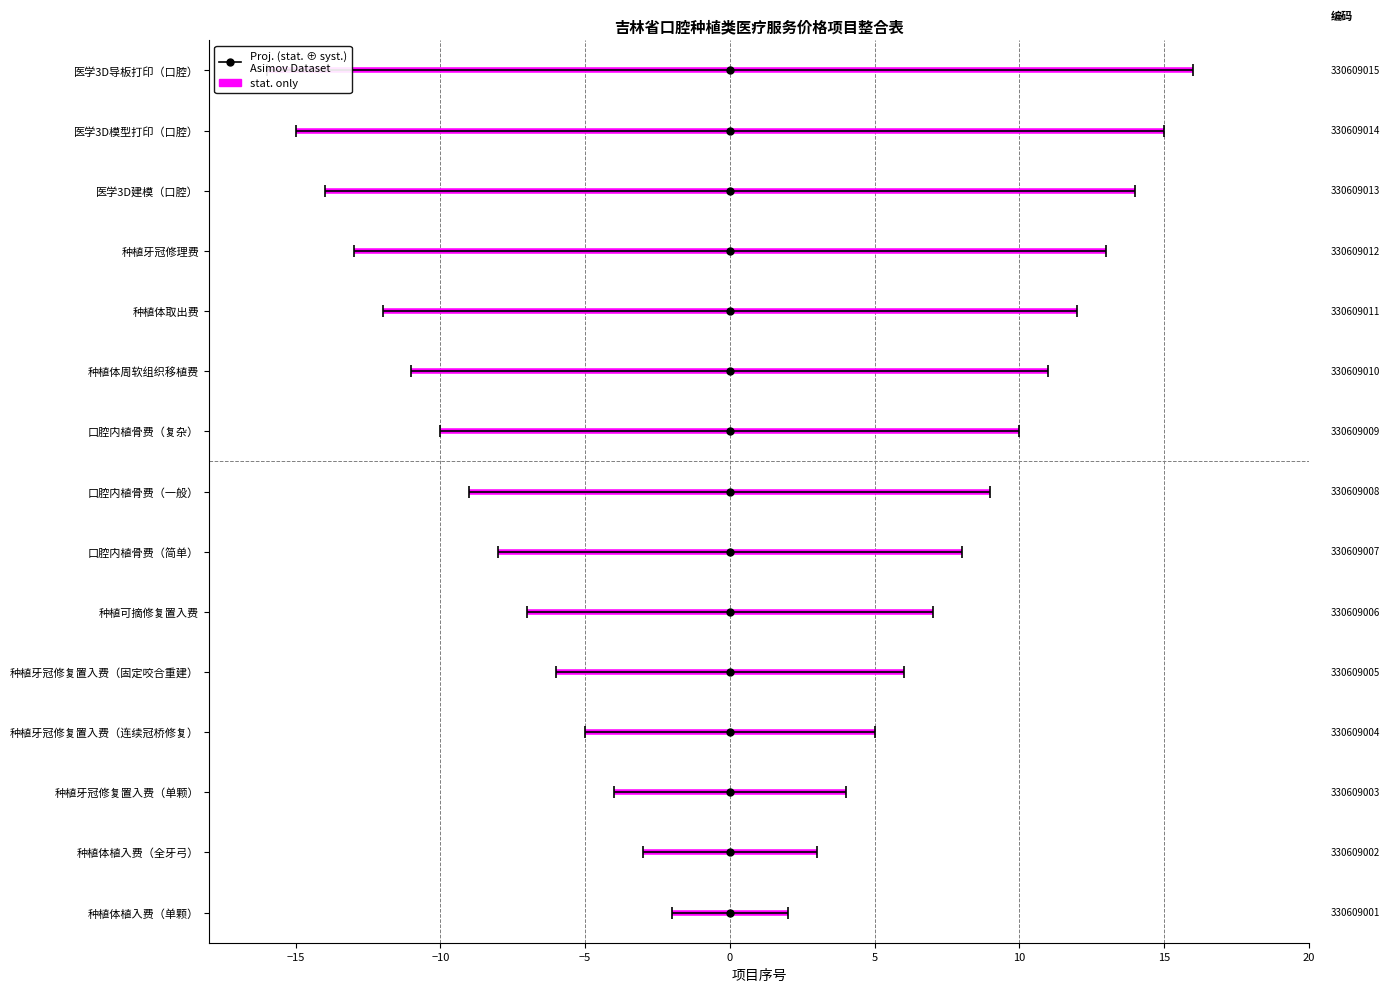

Is this an area chart (filled region under the line)?

No